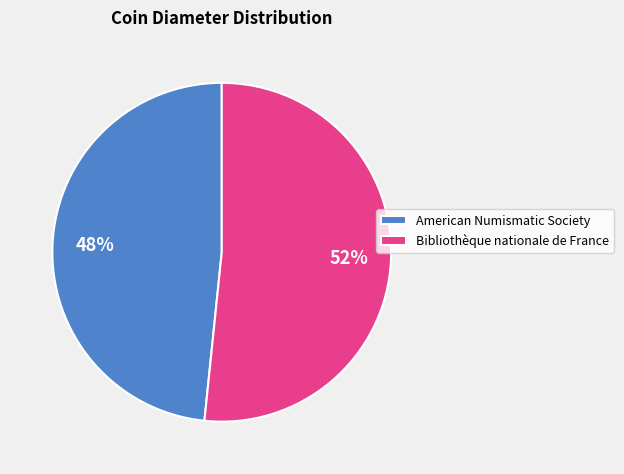

True or false: Bibliothèque nationale de France accounts for 52% of the total.

True